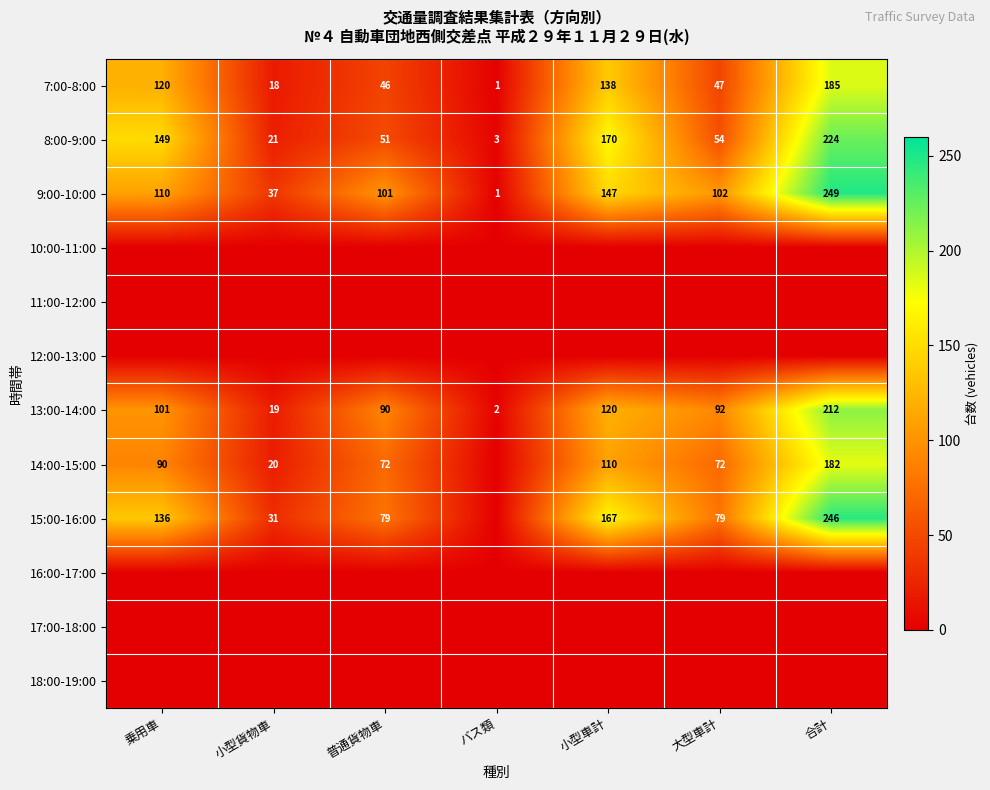

Which has a higher value, 大型車計 or バス類?

大型車計